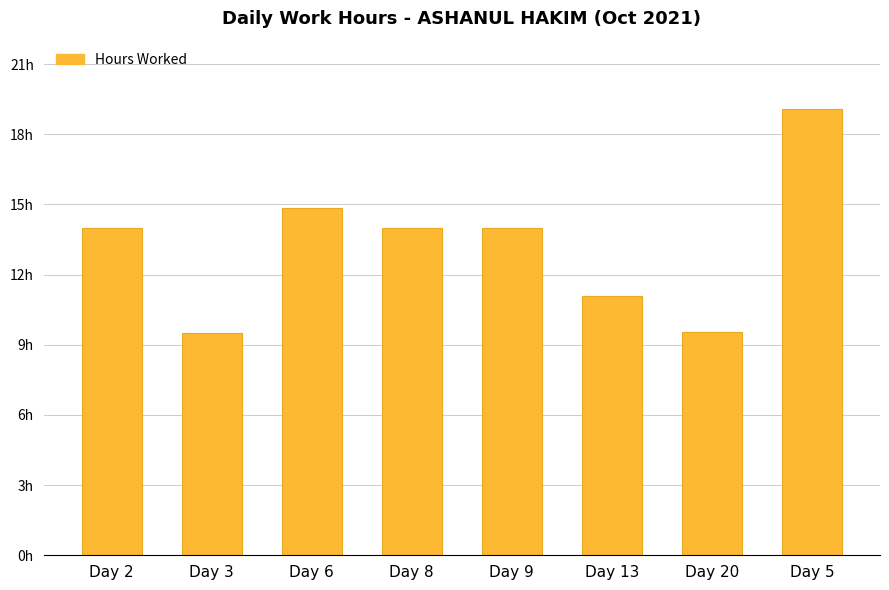

At which category does the chart reach its peak across all series?

Day 5